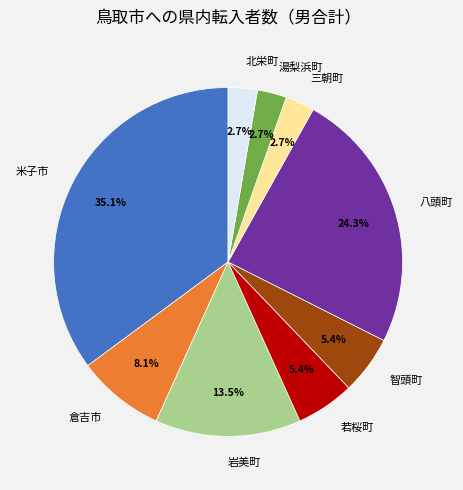

What is the total percentage of 若桜町 and 倉吉市?

13.5%